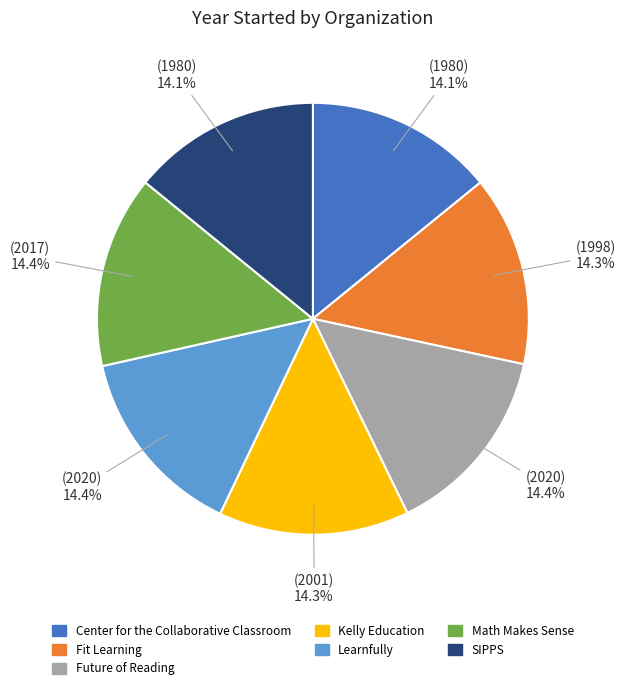

To the nearest percent, what portion does Math Makes Sense represent?

14%